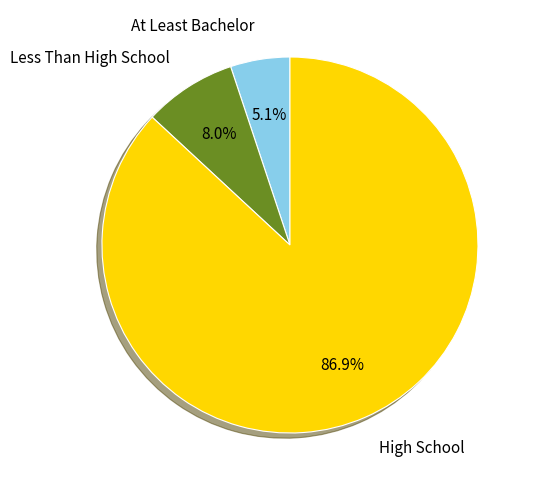

Between At Least Bachelor and High School, which is larger?

High School